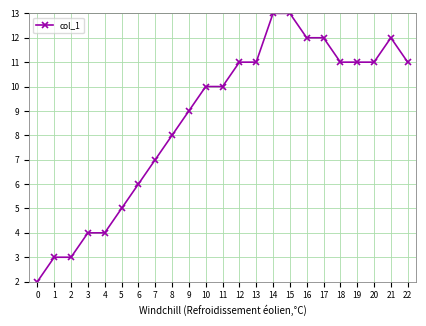

Reading left to right, list all the values displayed in this chart.

2	3	3	4	4	5	6	7	8	9	10	10	11	11	13	13	12	12	11	11	11	12	11